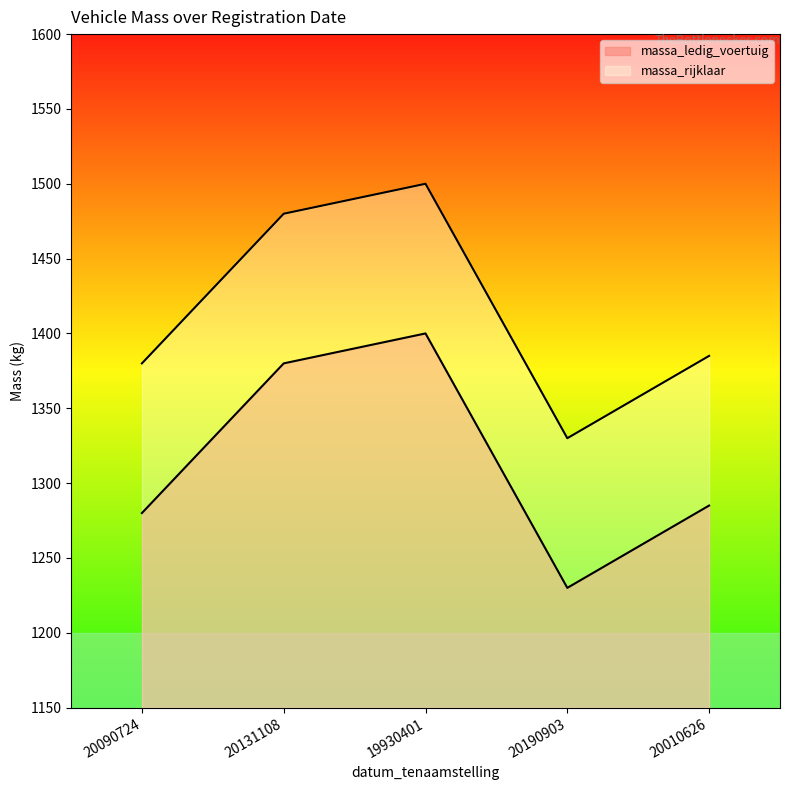

What are all the series names shown in the legend?

massa_ledig_voertuig, massa_rijklaar